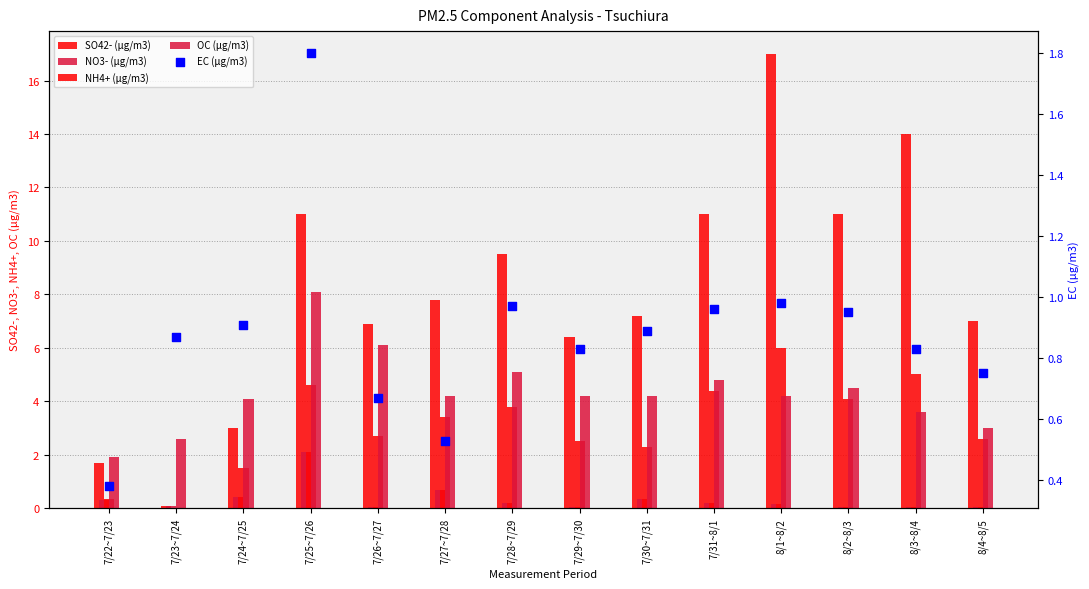

Which series contains the highest Y value?

SO42- (μg/m3)